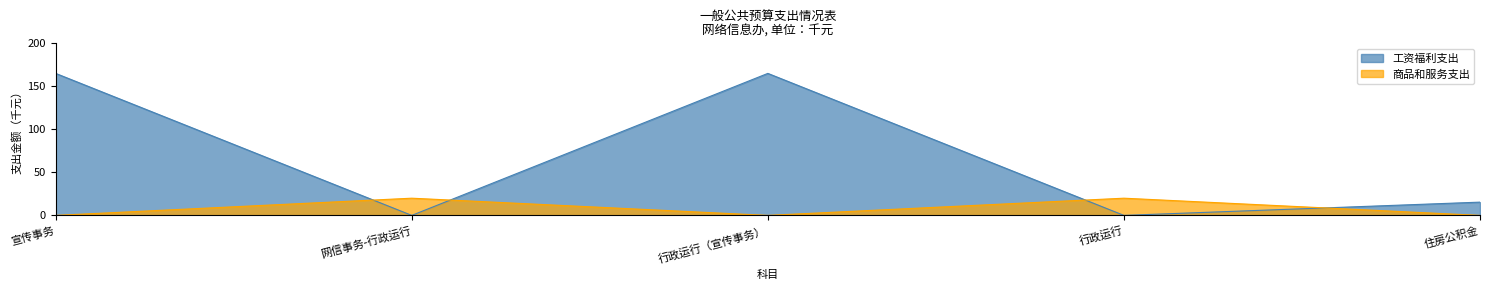

True or false: 商品和服务支出 has a value of 0.0 at 宣传事务.

True